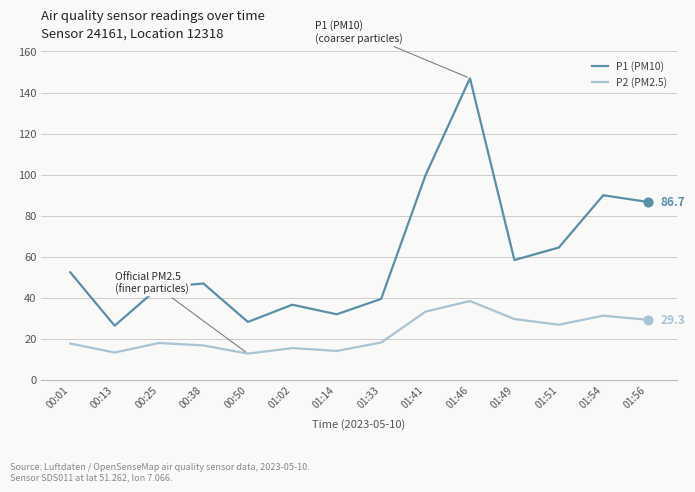

Which series has the largest range (max minus min)?

P1 (PM10)